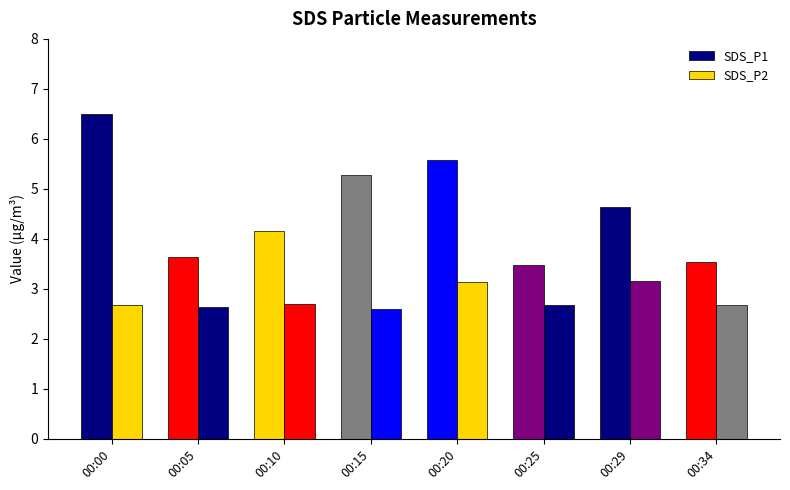

At 00:00, list the series in order from smallest to largest.

SDS_P2, SDS_P1